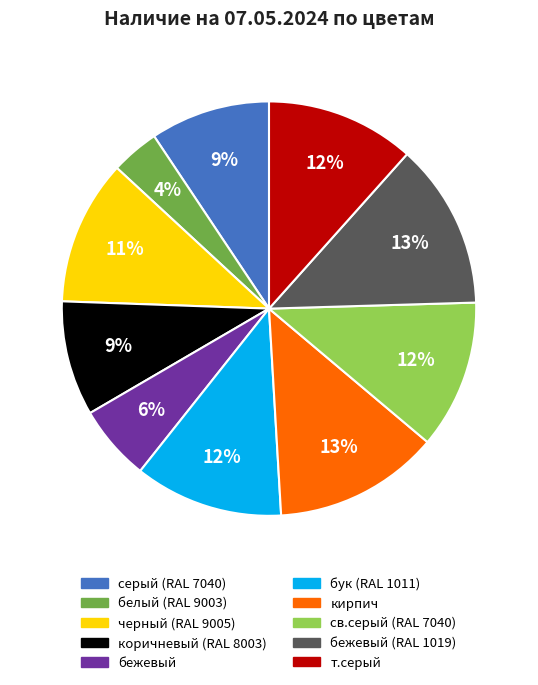

Between коричневый (RAL 8003) and т.серый, which is larger?

т.серый